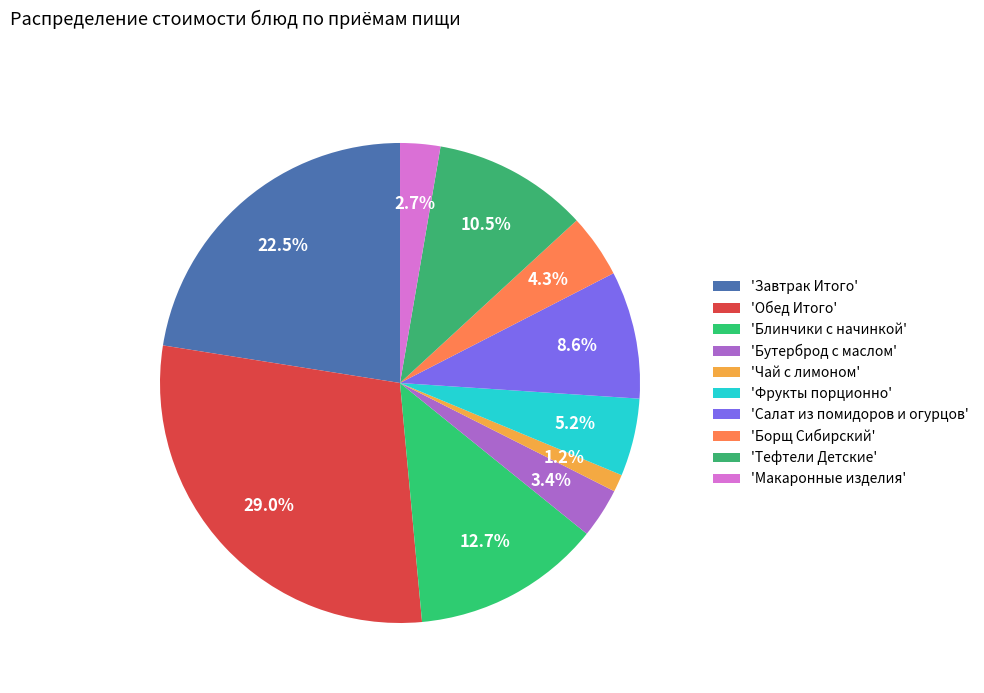

How many segments does this pie chart have?

10